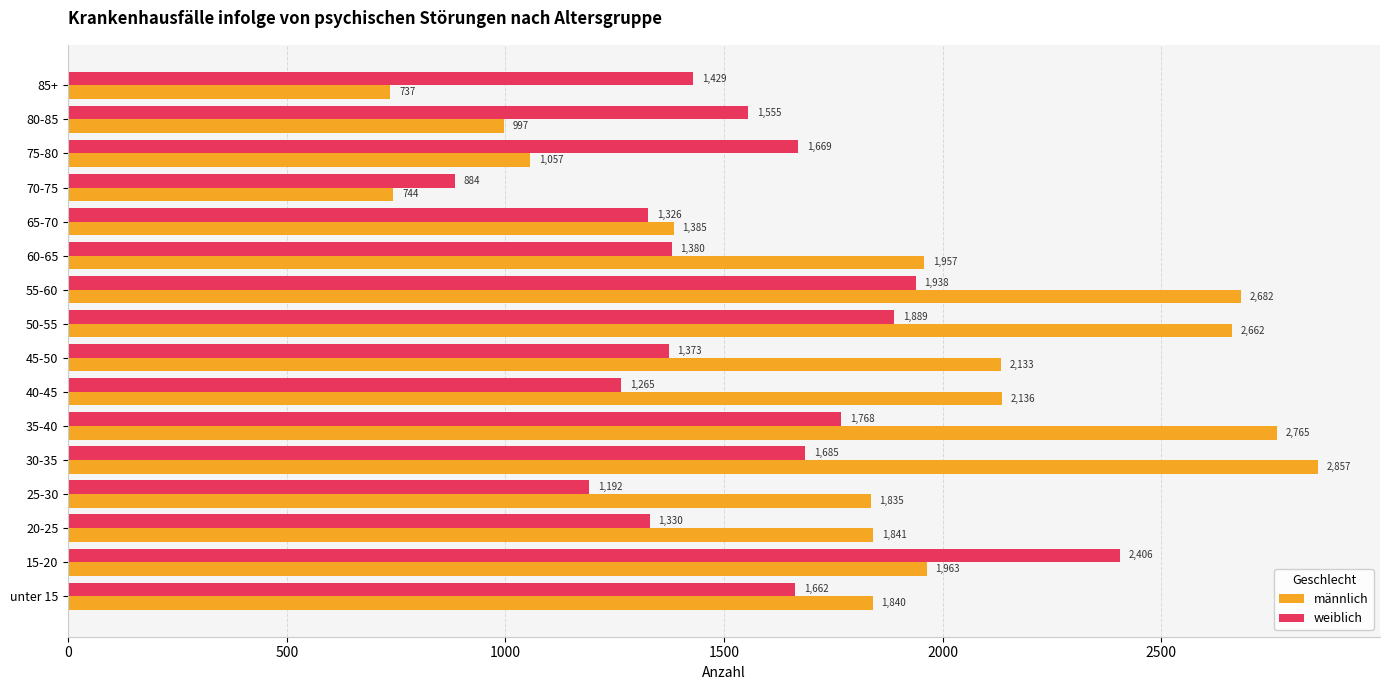

What is the sum of all männlich values?

29591